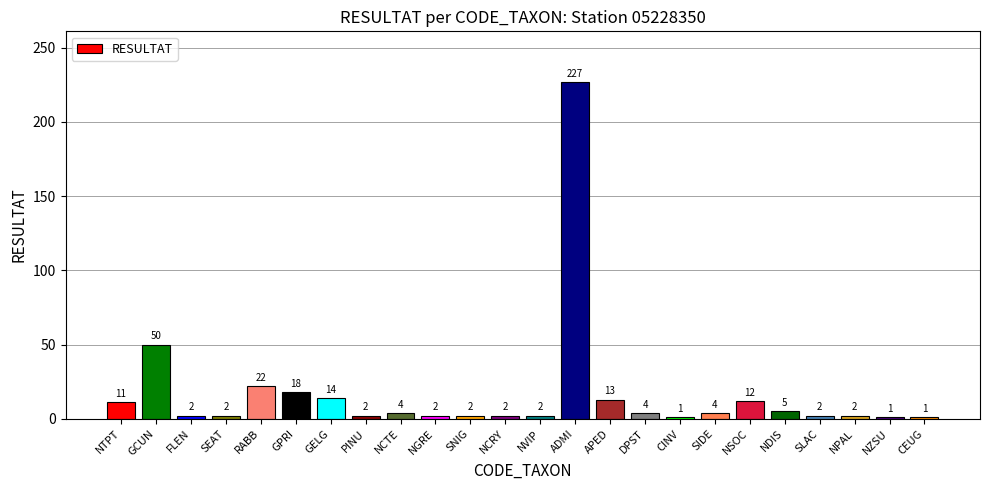

Between SNIG and NSOC, which is larger?

NSOC